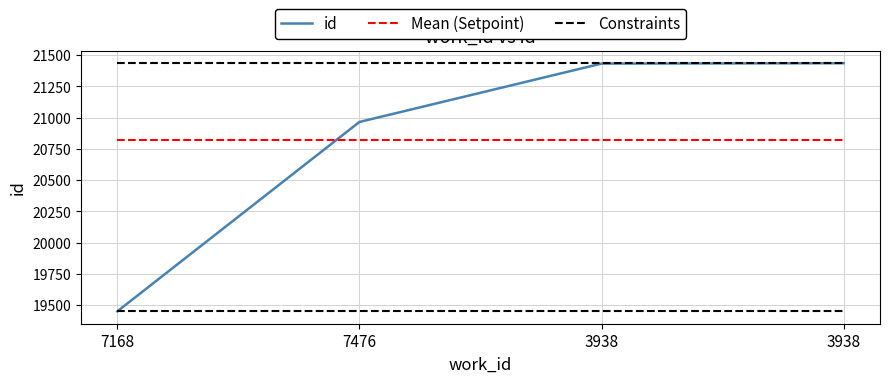

At 3938, list the series in order from largest to smallest.

Constraints, id, Mean (Setpoint)